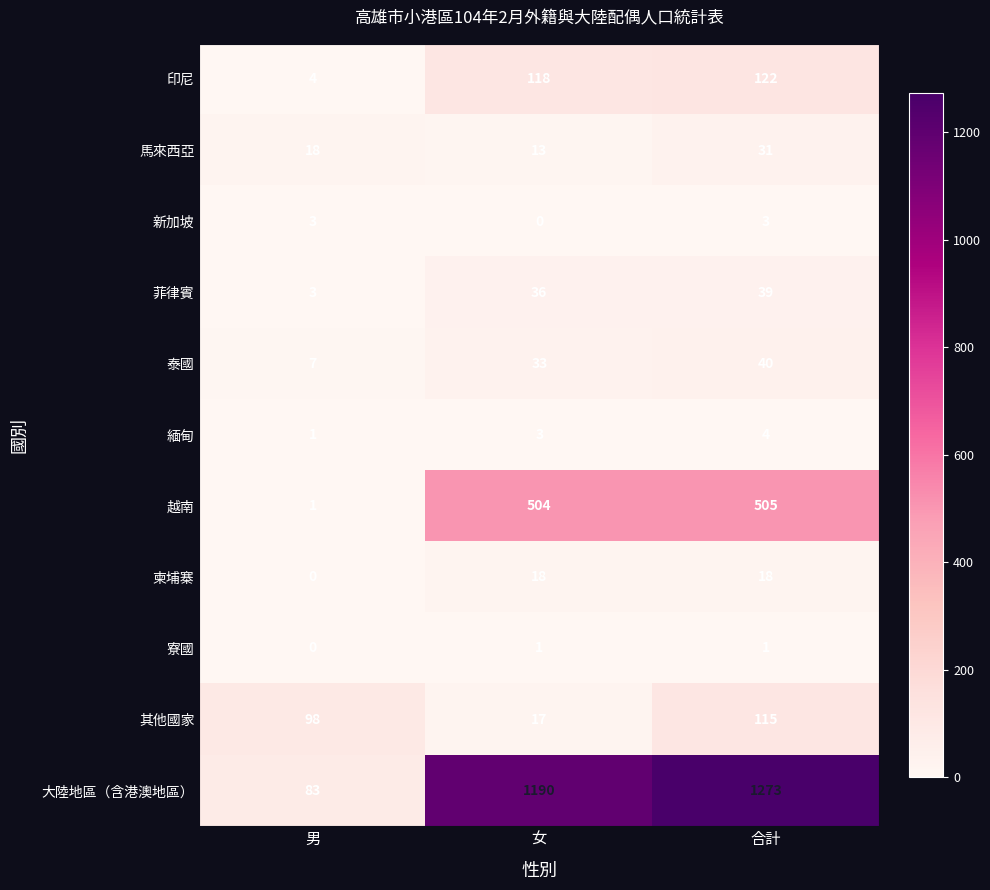

Count the number of categories in the chart.

3